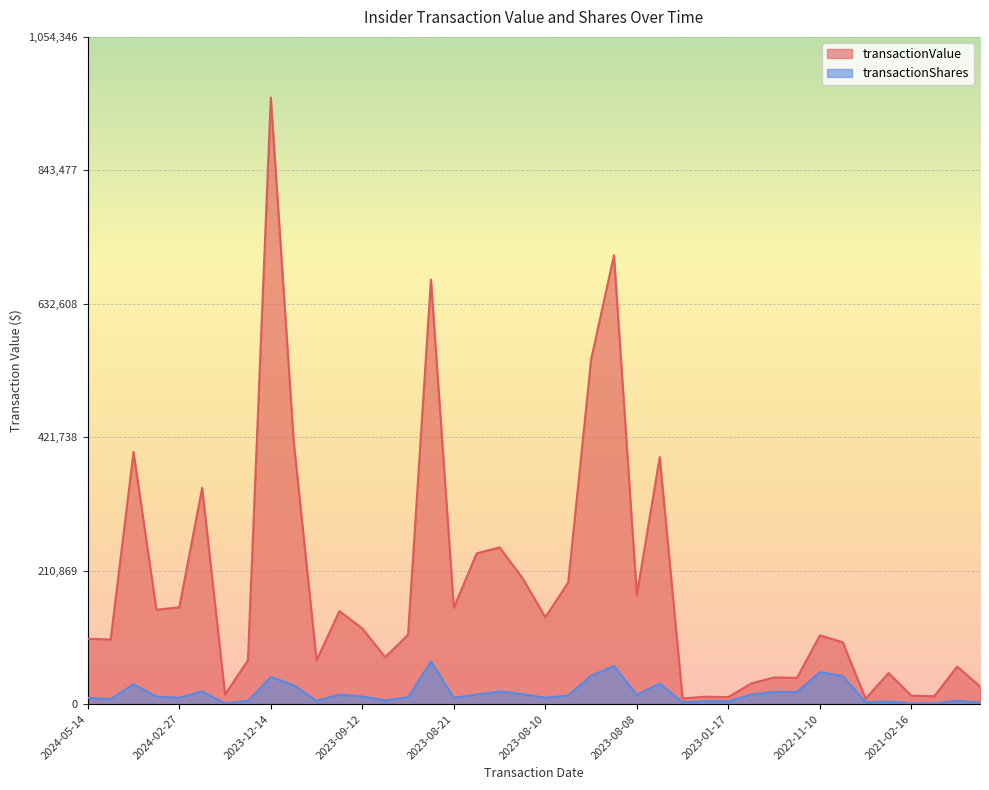

List the series in order of their peak value, lowest first.

transactionShares, transactionValue